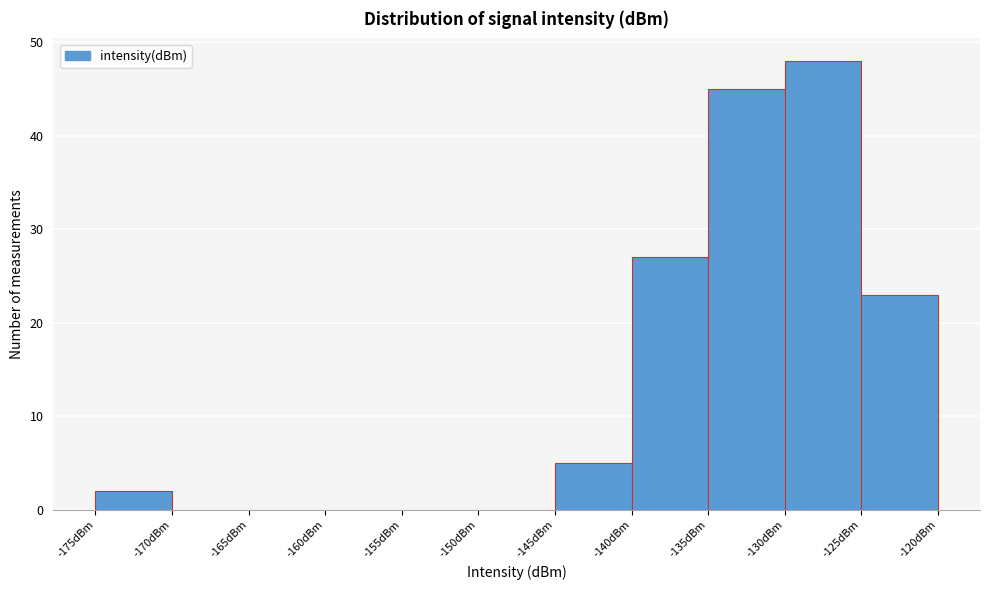

Over which range of the x-axis is the bar tallest?

-130 to -125